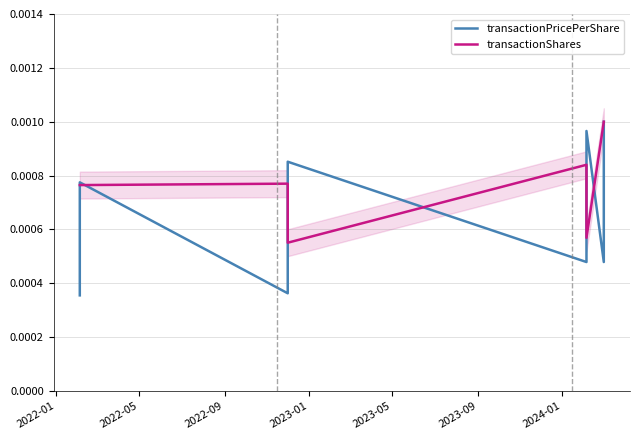

Reading left to right, extract all data points from this chart.

transactionPricePerShare: 0.4	0.8	0.4	0.9	0.5	1.0	0.5	1.0
transactionShares: 0.8	0.8	0.8	0.6	0.8	0.6	1.0	1.0